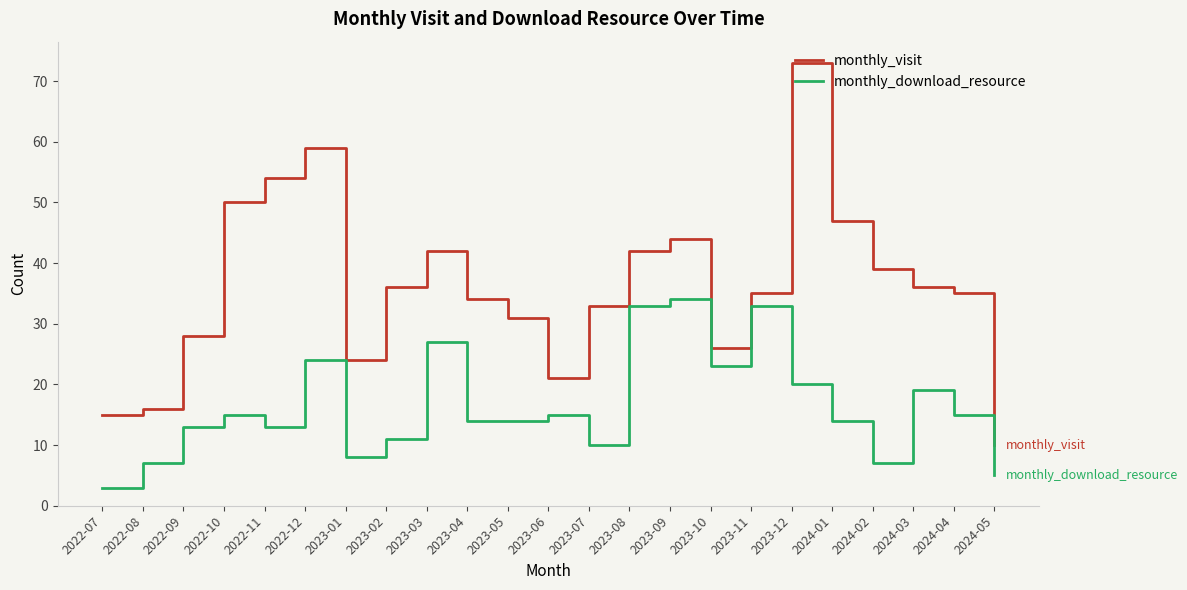

The monthly_download_resource series shows 11 at 2023-02. True or false?

True